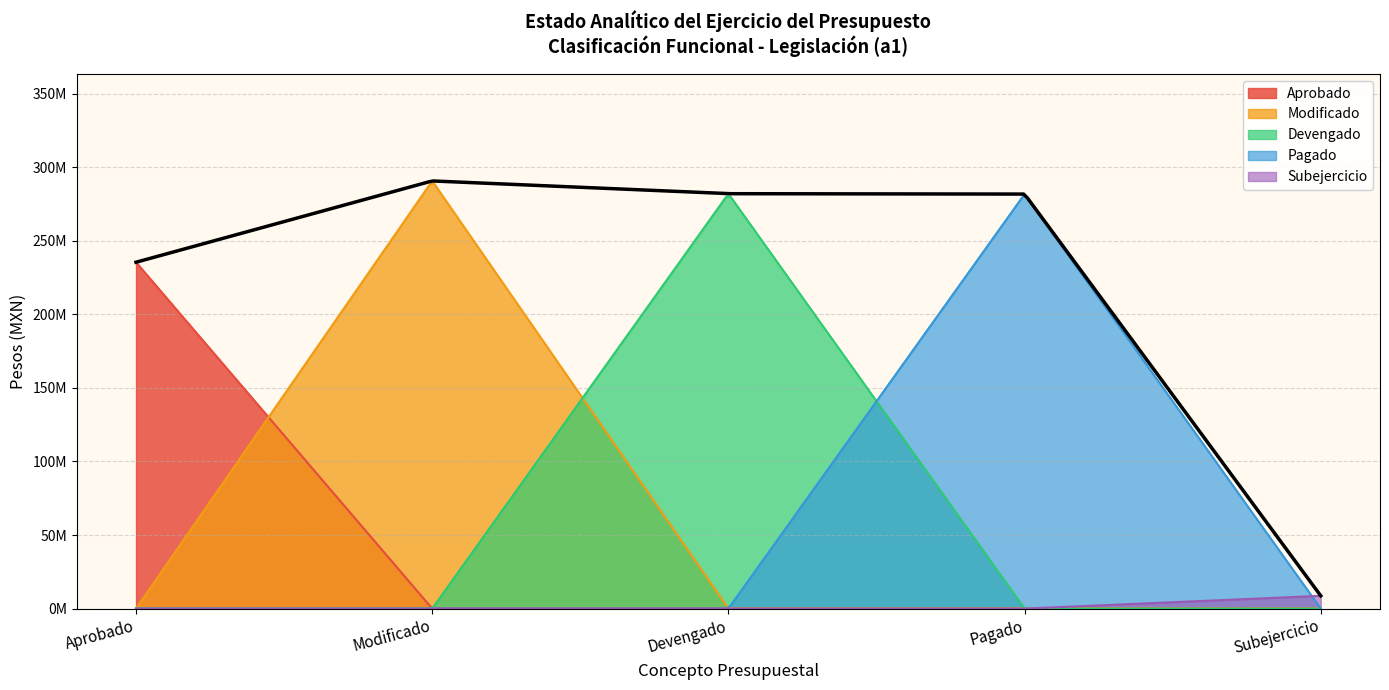

Rank the series by their maximum value, from lowest to highest.

Subejercicio, Aprobado, Pagado, Devengado, Modificado